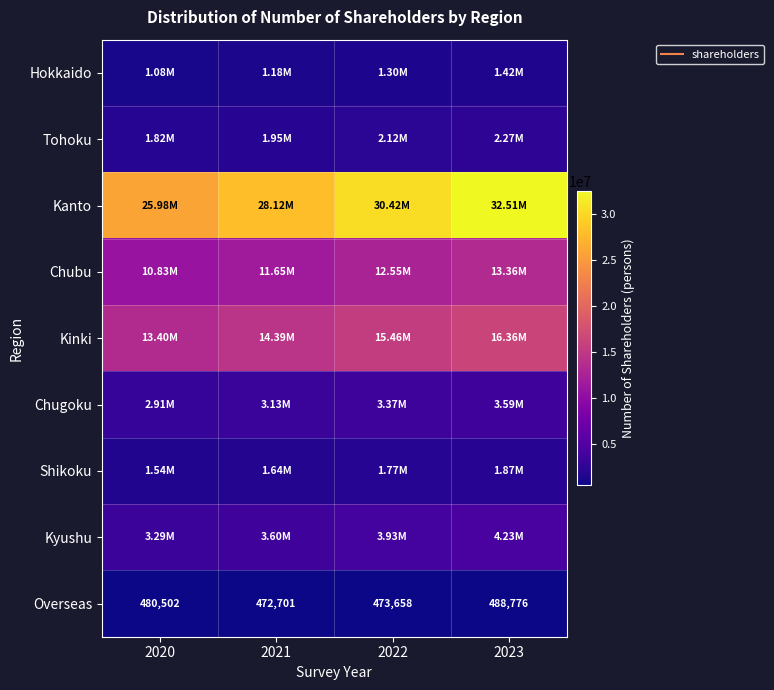

What is the difference between the maximum and second lowest values in the Chubu series?

1712783